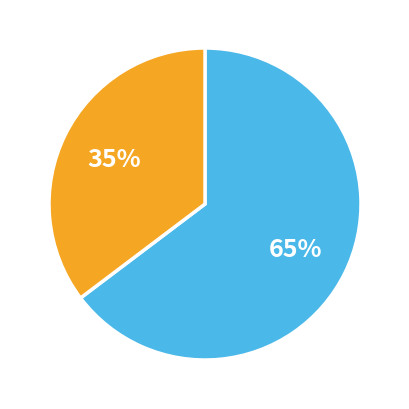

To the nearest percent, what is the average slice percentage?

50%